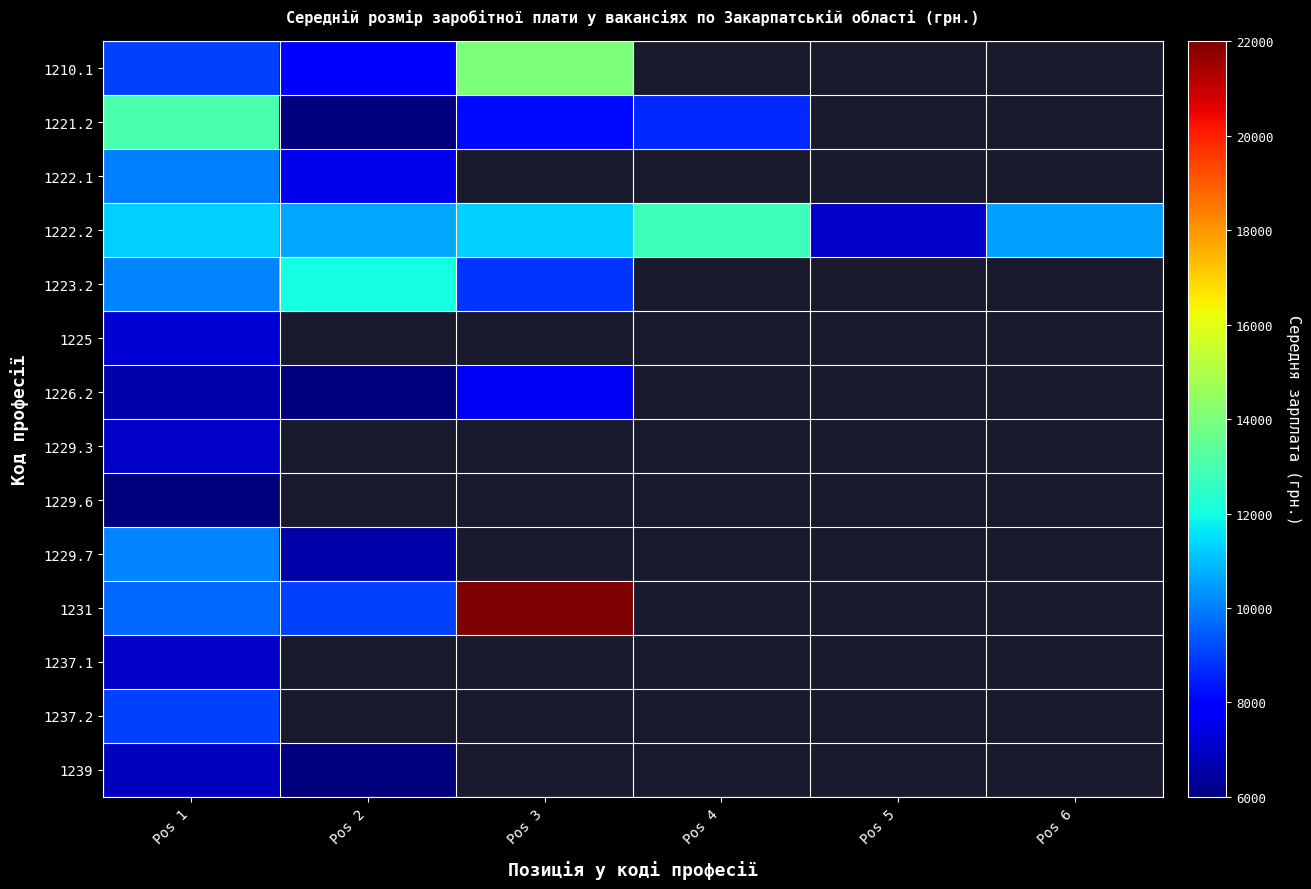

Count the number of data series in this chart.

14